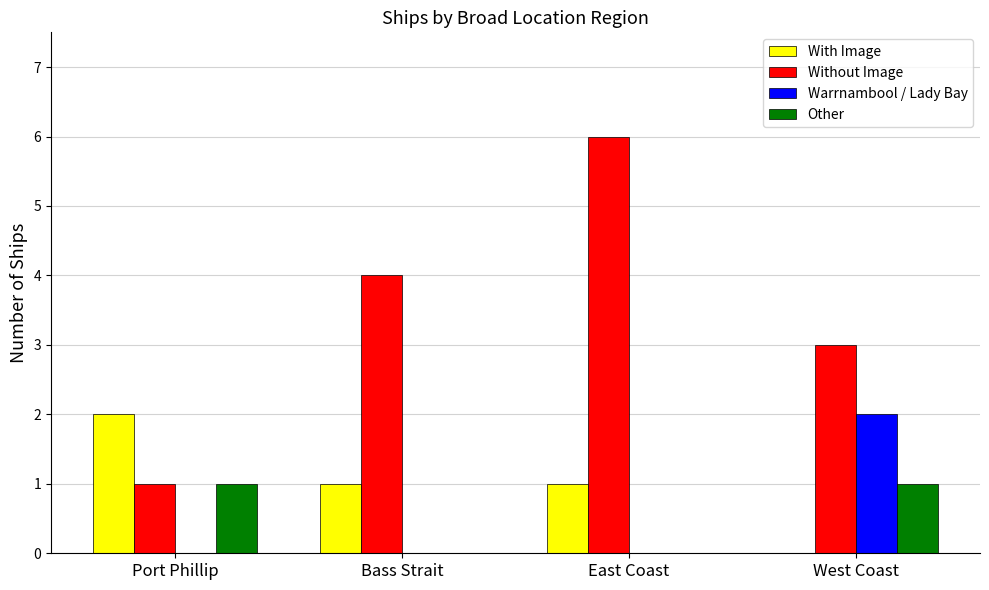

What is the spread (max minus min) of values at West Coast?

3